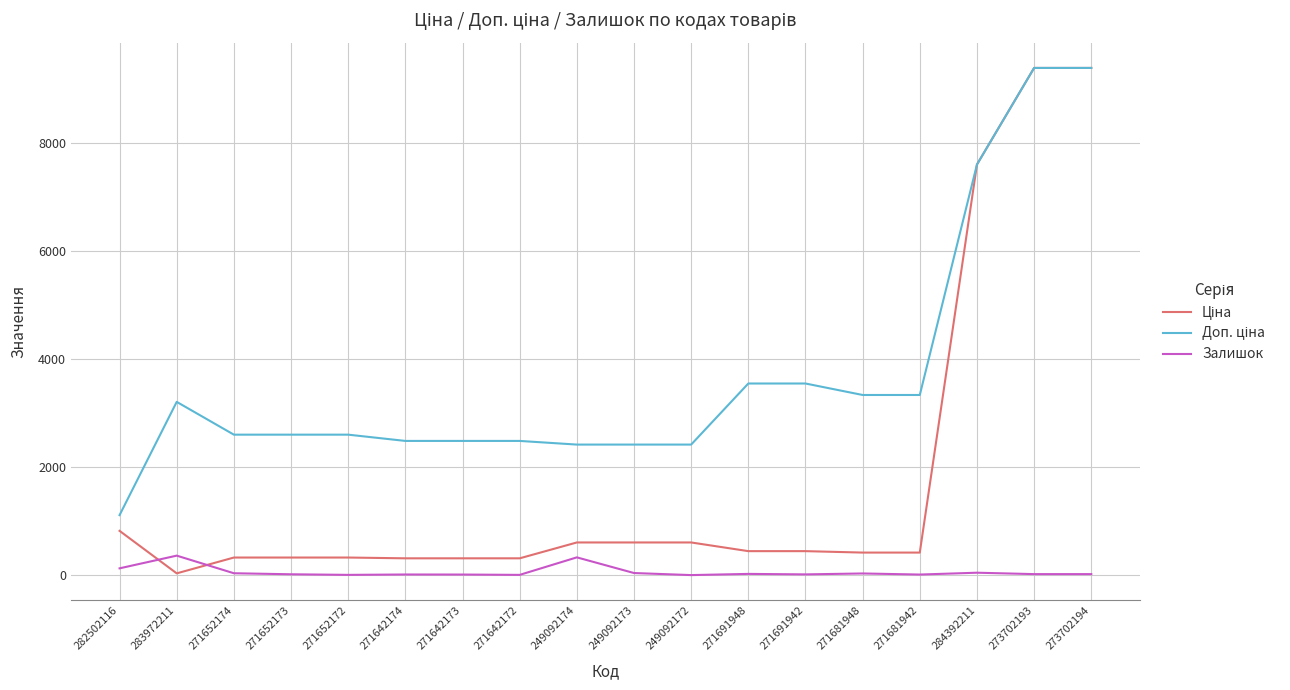

The Залишок series shows 4.0 at 271642172. True or false?

True